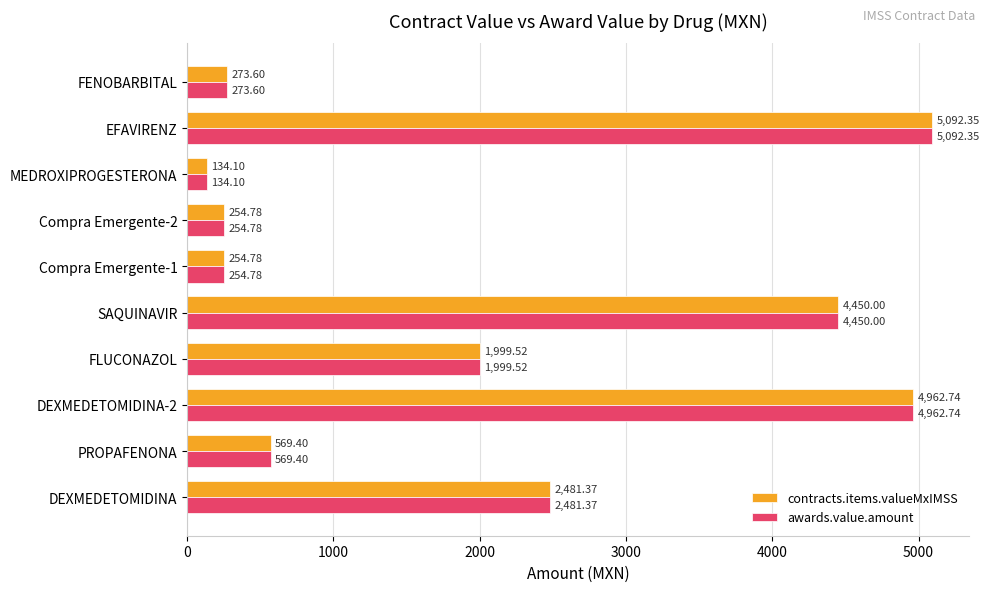

Where is awards.value.amount nearest to the value 2613?

DEXMEDETOMIDINA